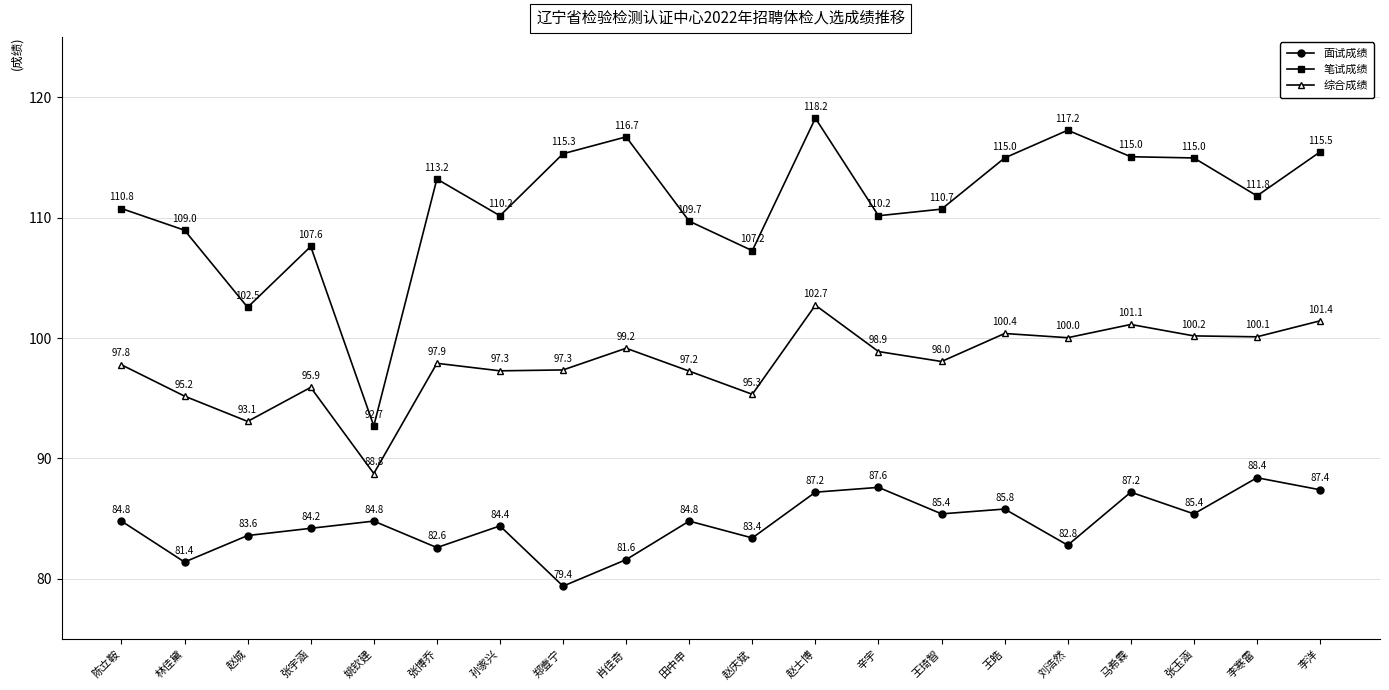

What is the difference between the second highest and second lowest values in the 笔试成绩 series?

14.7